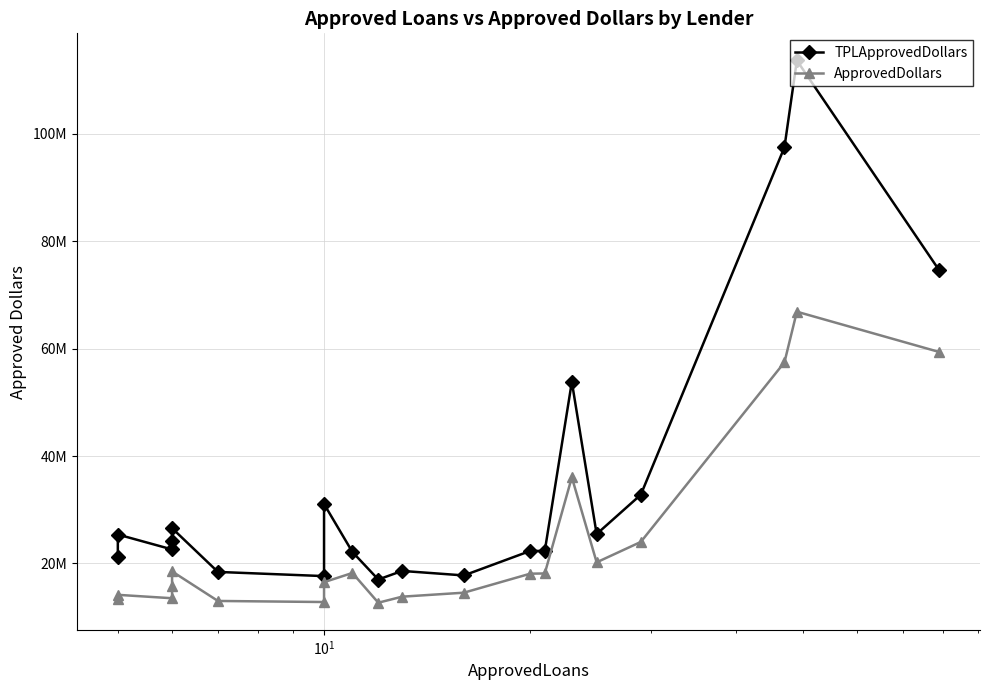

What is the lowest value of the TPLApprovedDollars series?

16998425.0